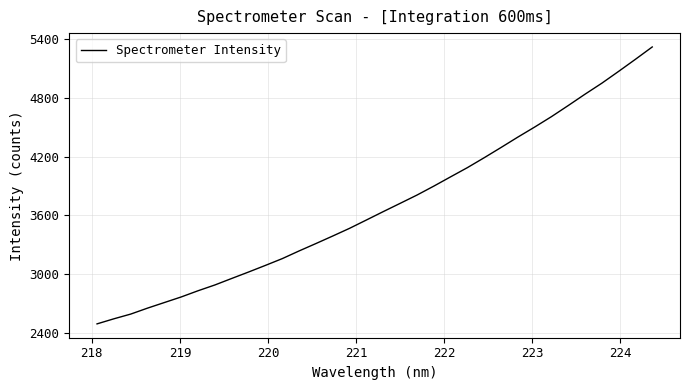

What is the difference between the maximum and minimum values?

2832.9